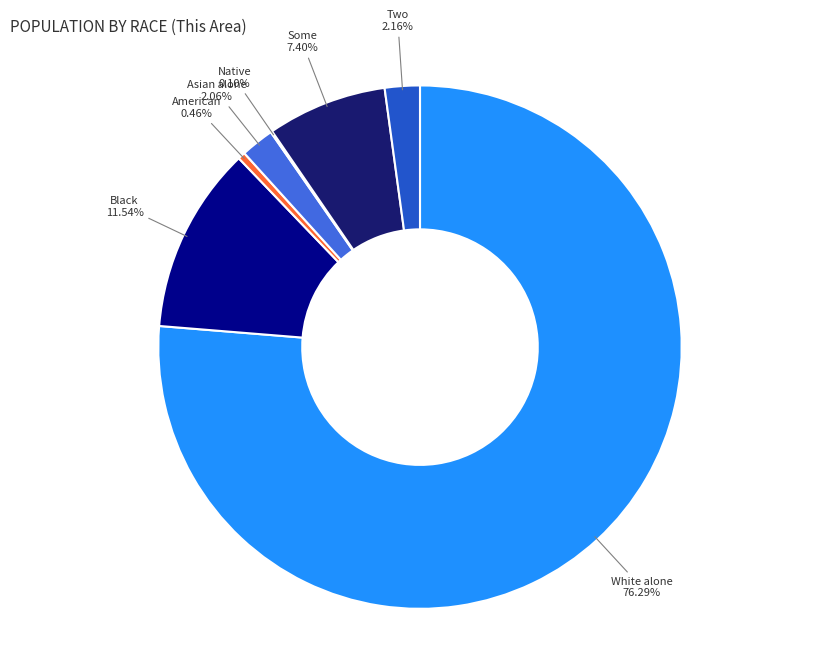

Is there any slice that represents more than half of the pie?

Yes